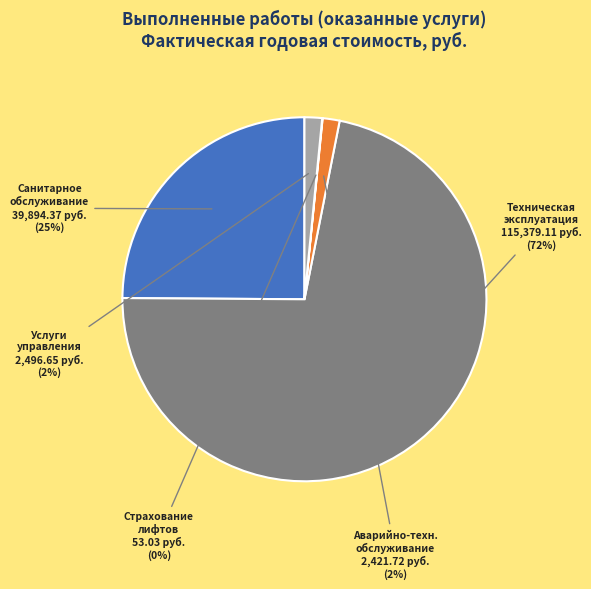

Does any single category account for the majority?

Yes